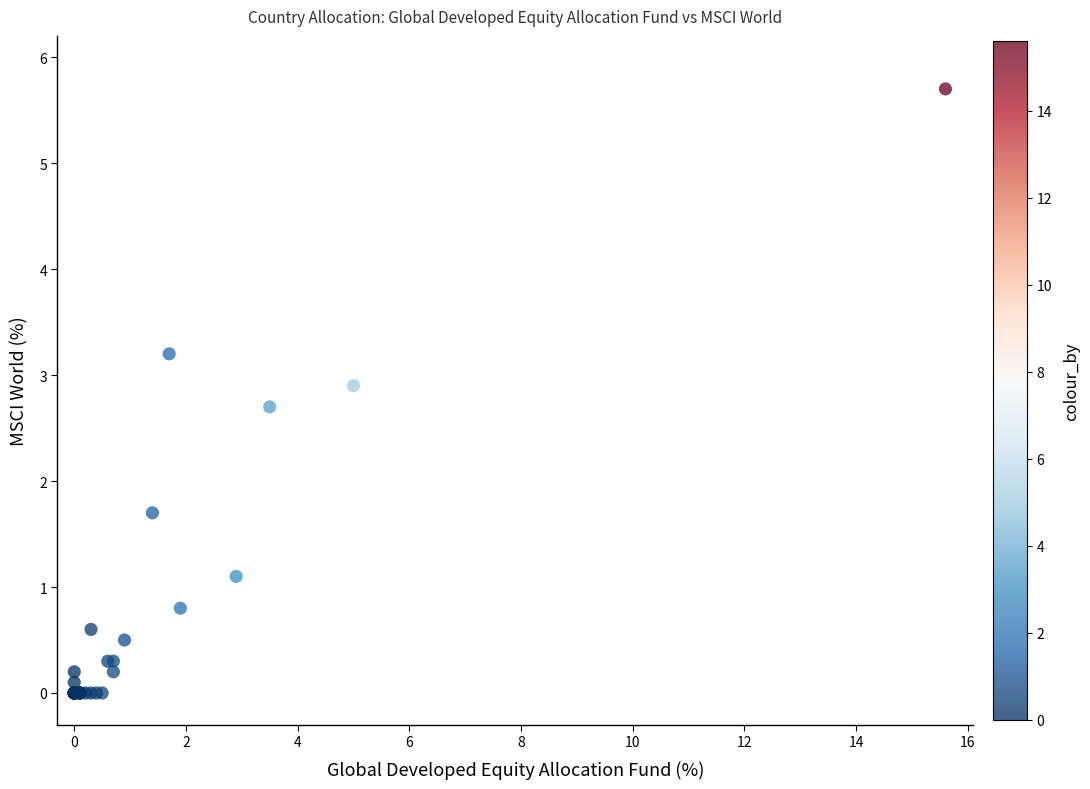

What Y value in the scatter plot is closest to 2?

1.7